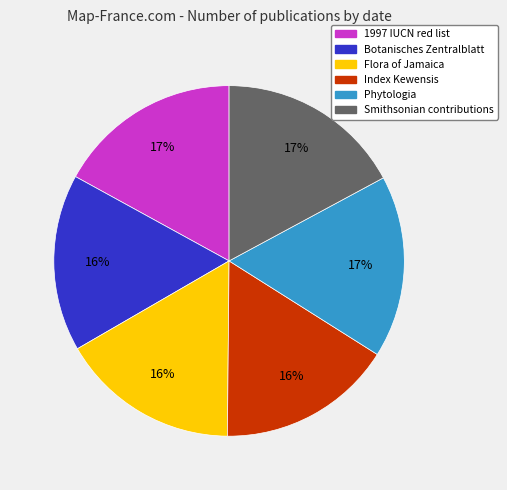

Between Index Kewensis and Smithsonian contributions, which is larger?

Smithsonian contributions